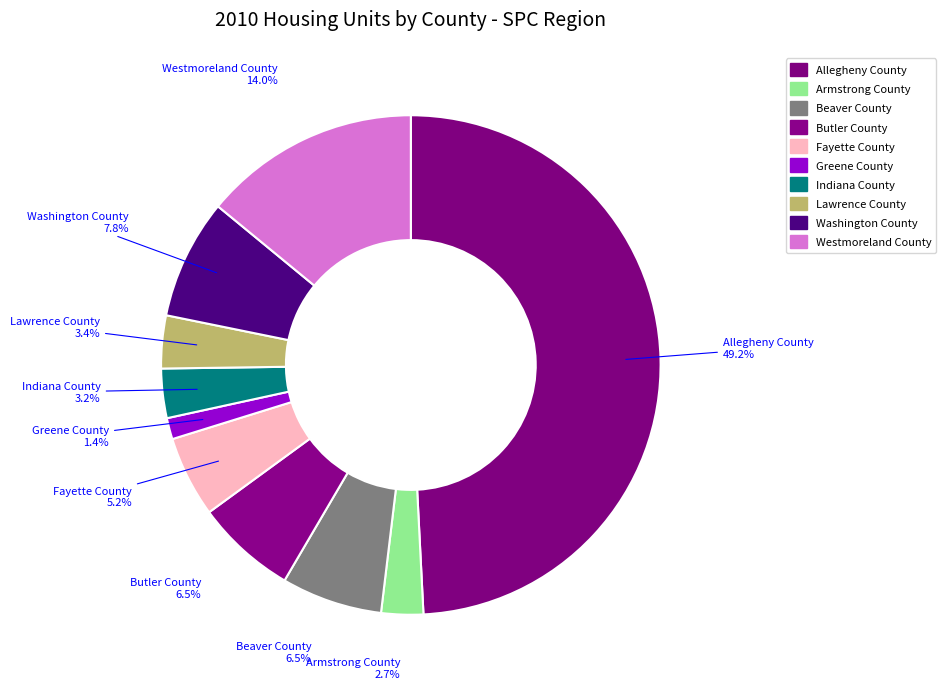

How many slices are in this pie chart?

10